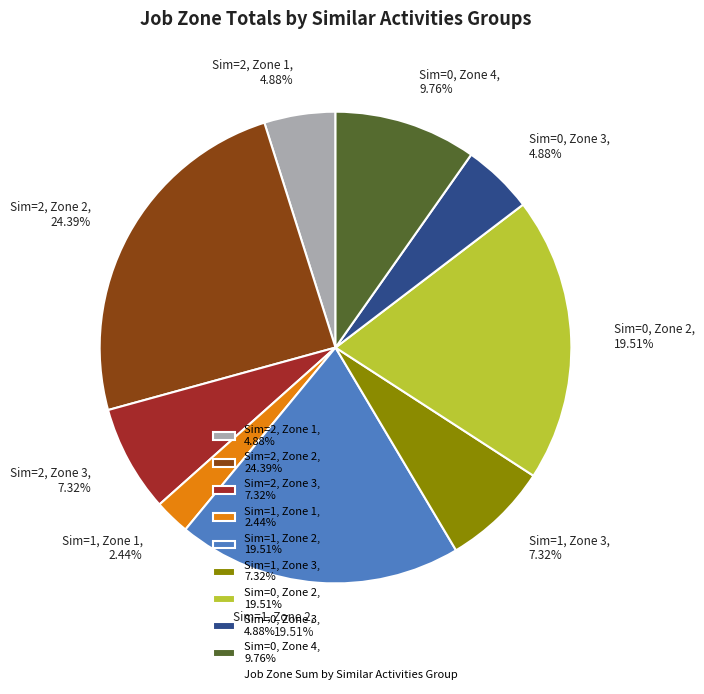

Does Sim=2, Zone 2, 24.39% represent more than half of the total?

No